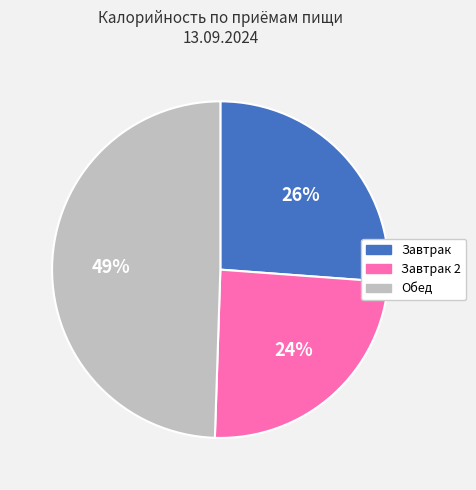

True or false: Обед accounts for 49% of the total.

True